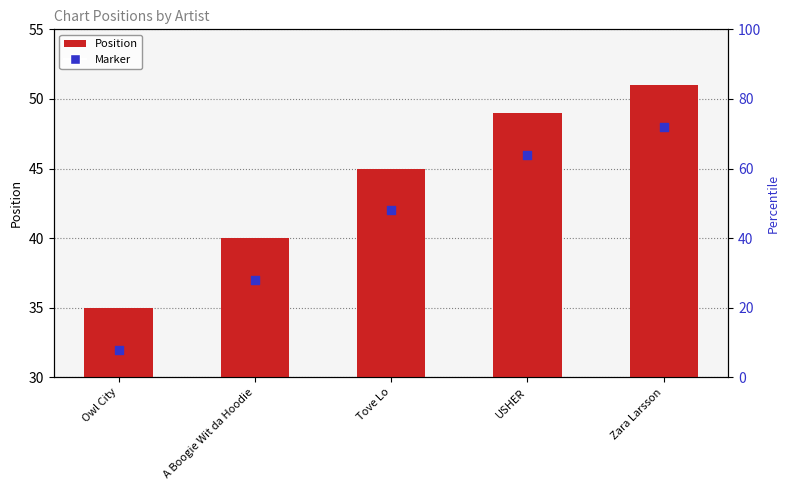

At which category is the sum across all series the highest?

Zara Larsson